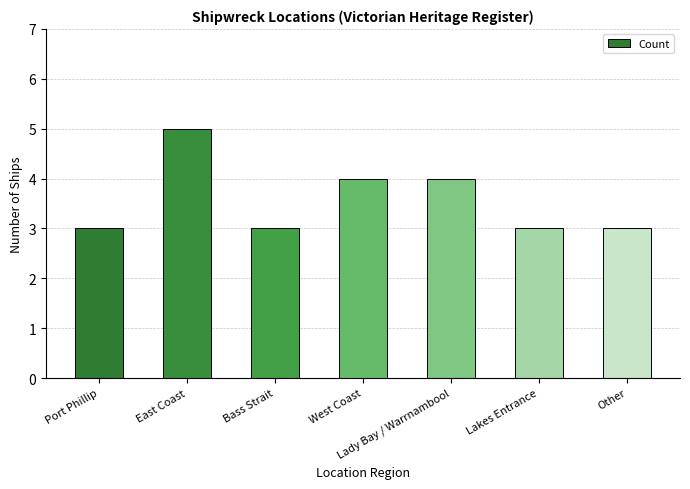

What is the value of the 4th bar from the left?

4